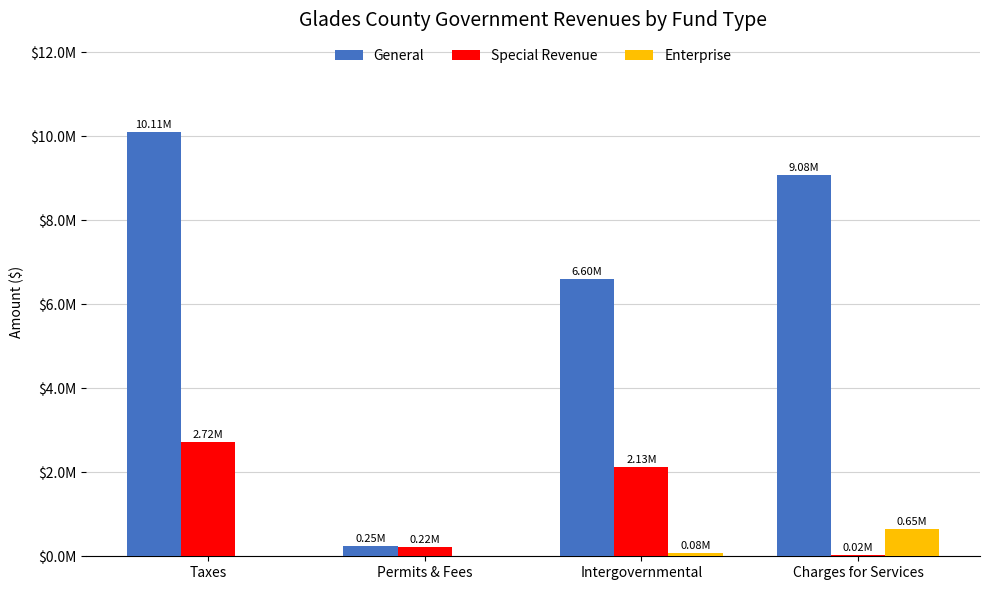

Read the General value at Permits & Fees, to the nearest 100.

249000